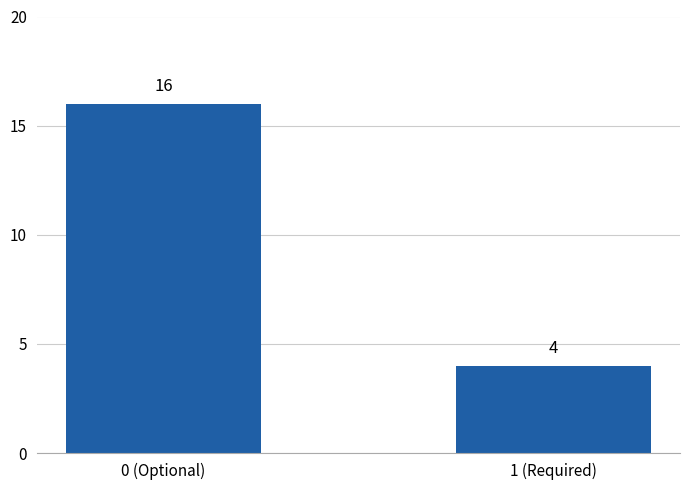

What is the approximate value at 1 (Required)?

4